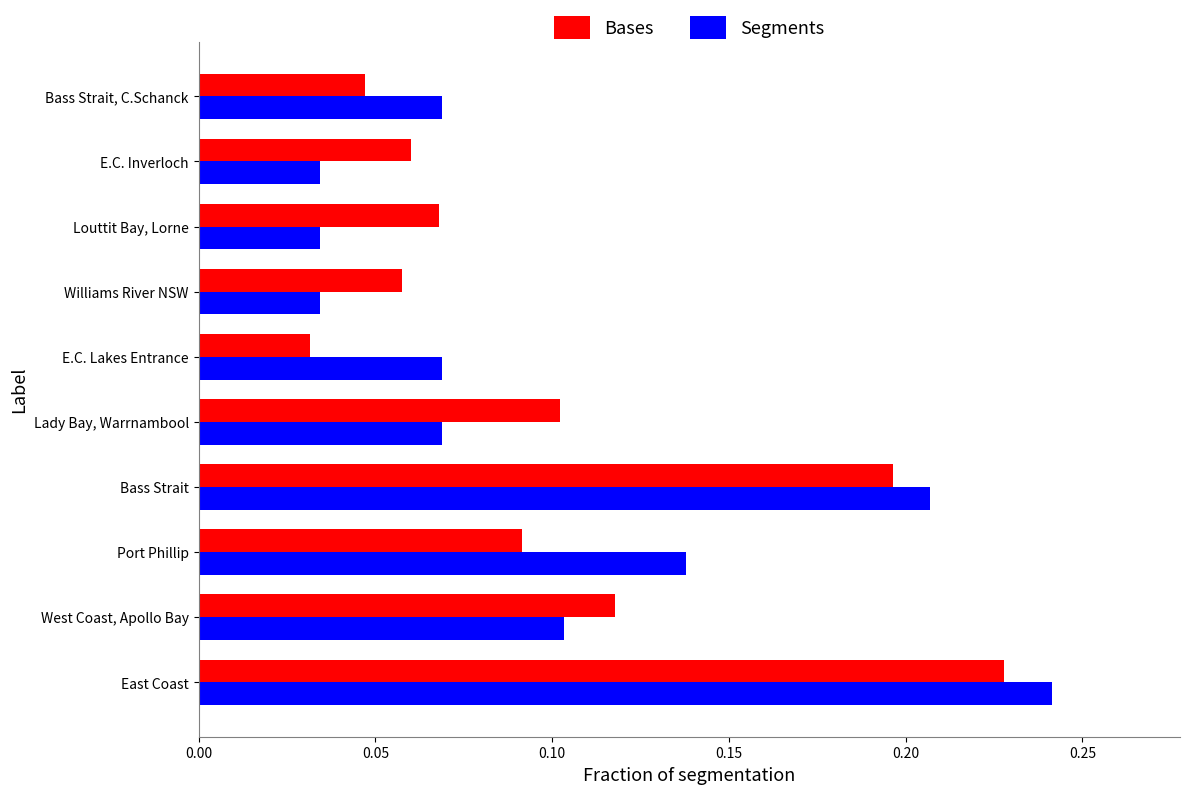

At which label is Bases closest to 0?

E.C. Lakes Entrance